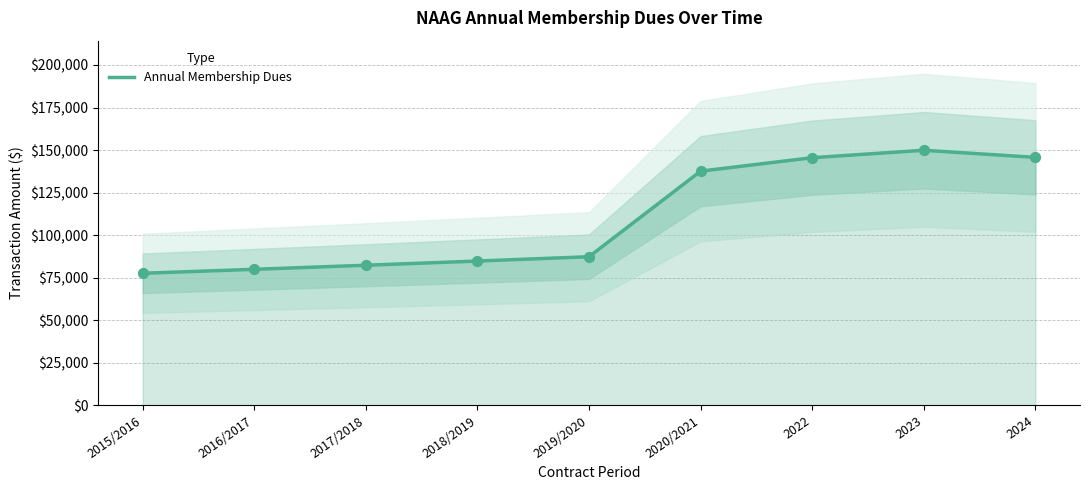

What is the ratio of the value at 2017/2018 to the value at 2022?

0.6